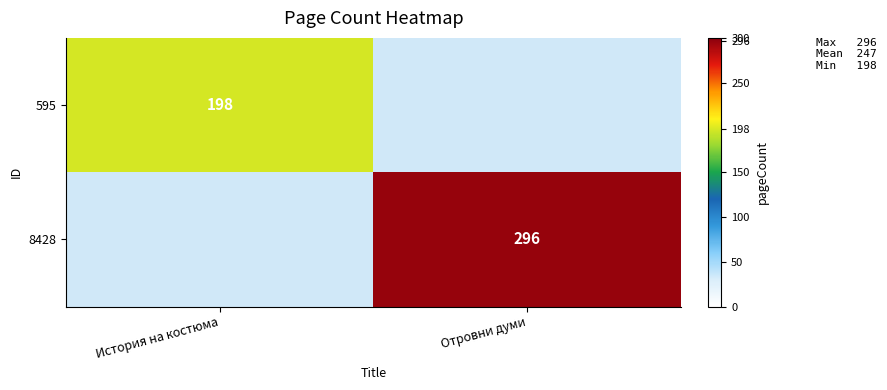

The 8428 series shows 296 at Отровни думи. True or false?

True